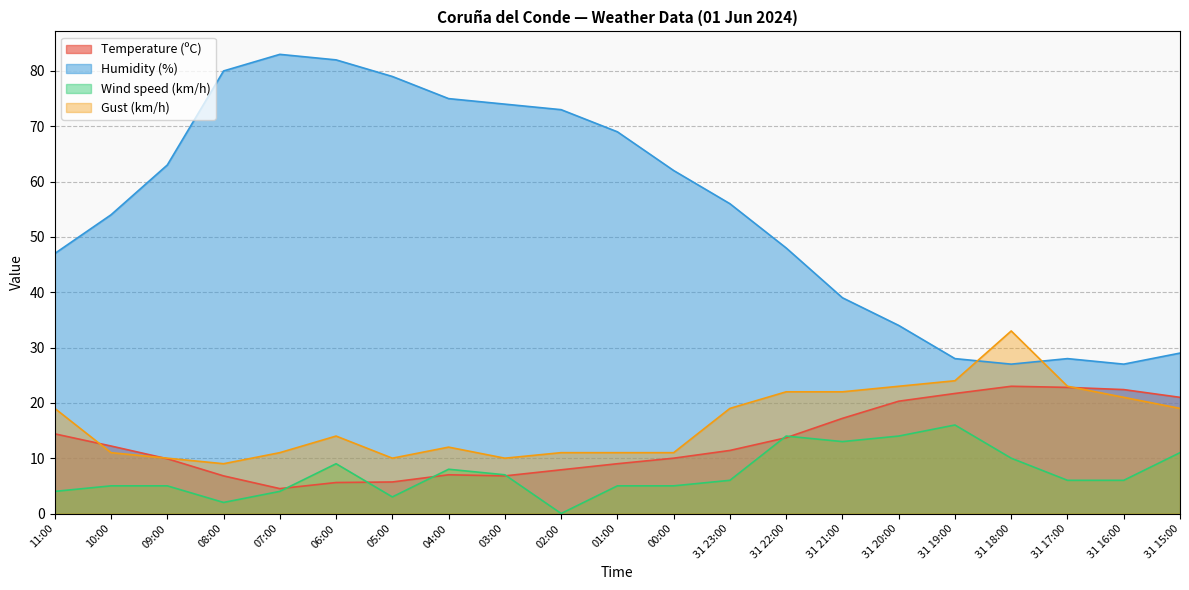

List the series in order of their peak value, highest first.

Humidity (%), Gust (km/h), Temperature (ºC), Wind speed (km/h)